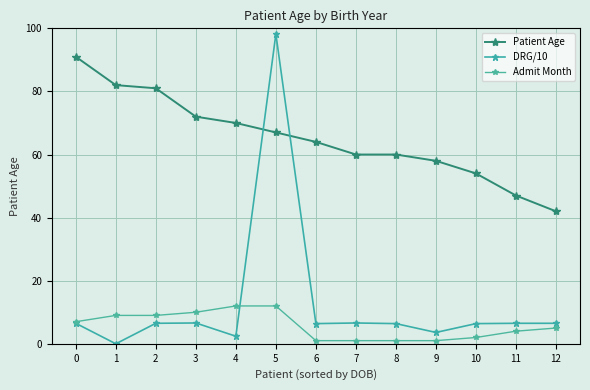

Read the Admit Month value at 12.

5.0